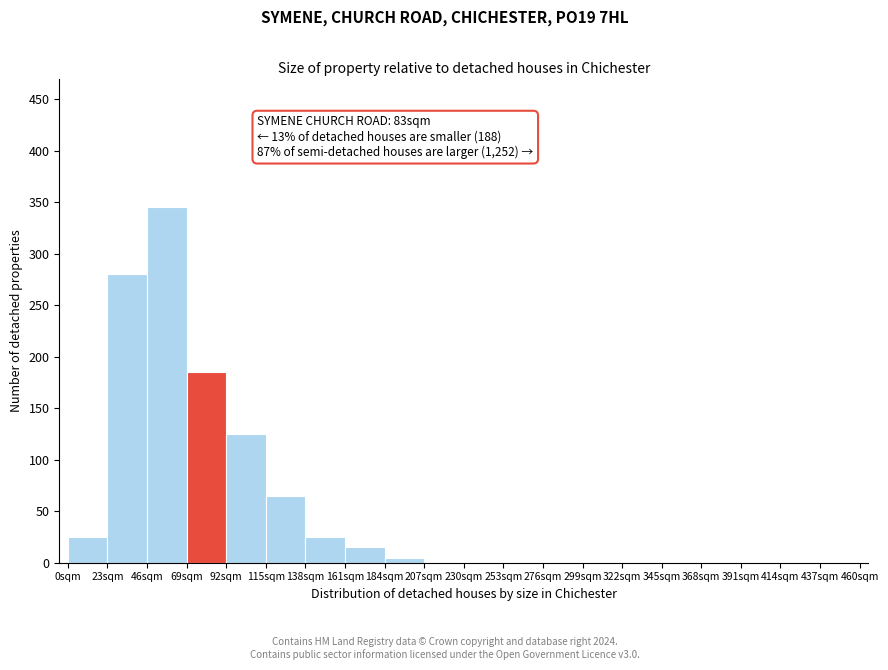

Which range on the x-axis has the tallest bar?

46 to 69